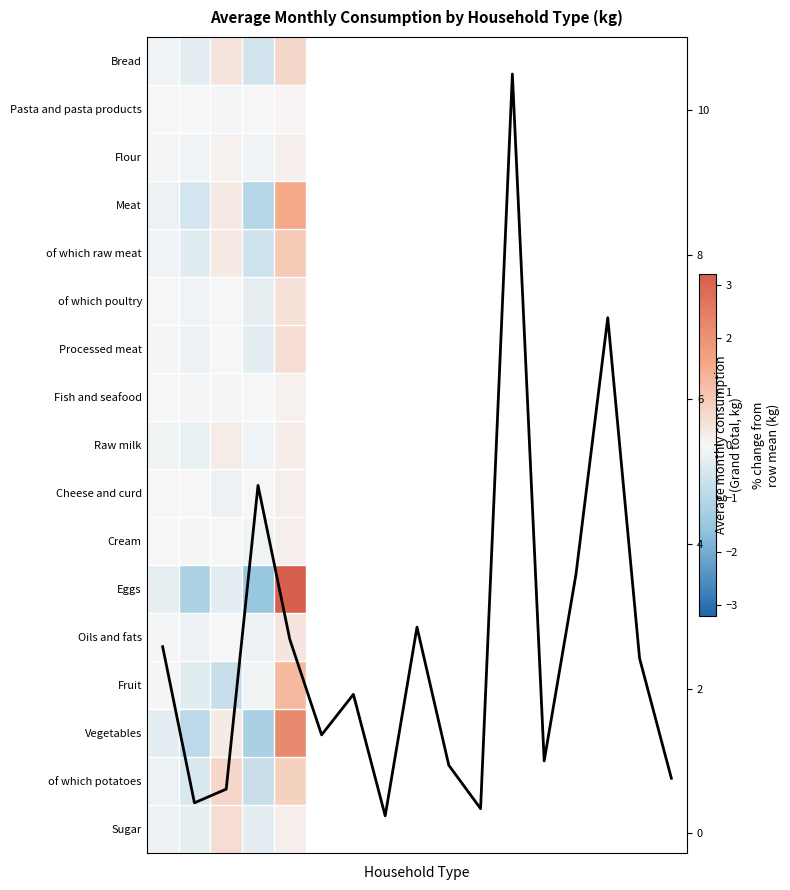

Rank the categories by Cheese and curd value from lowest to highest.

2, 1, 0, 3, 4